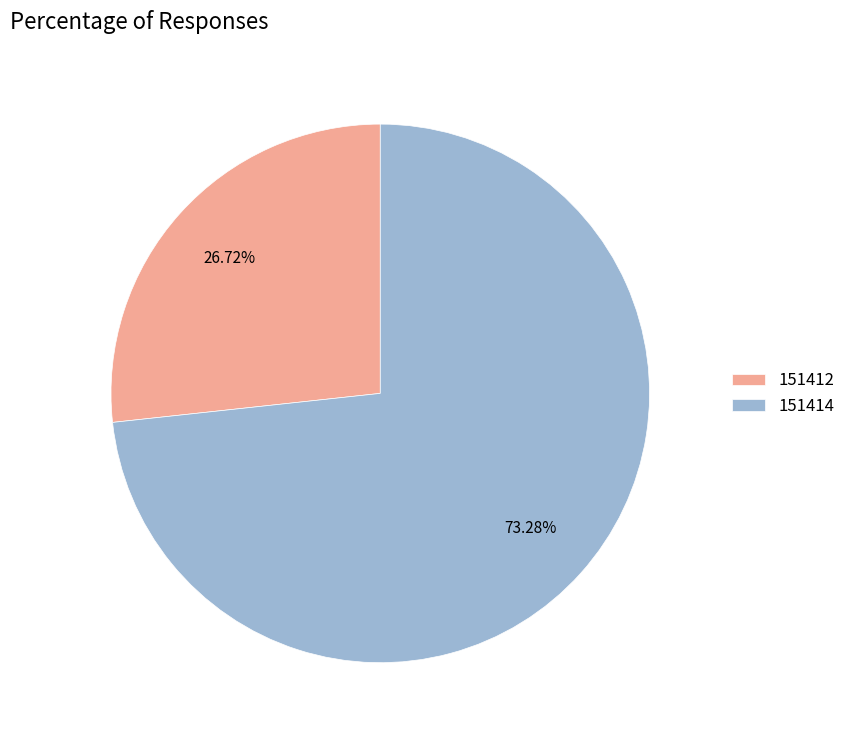

Which has a higher value, 151412 or 151414?

151414